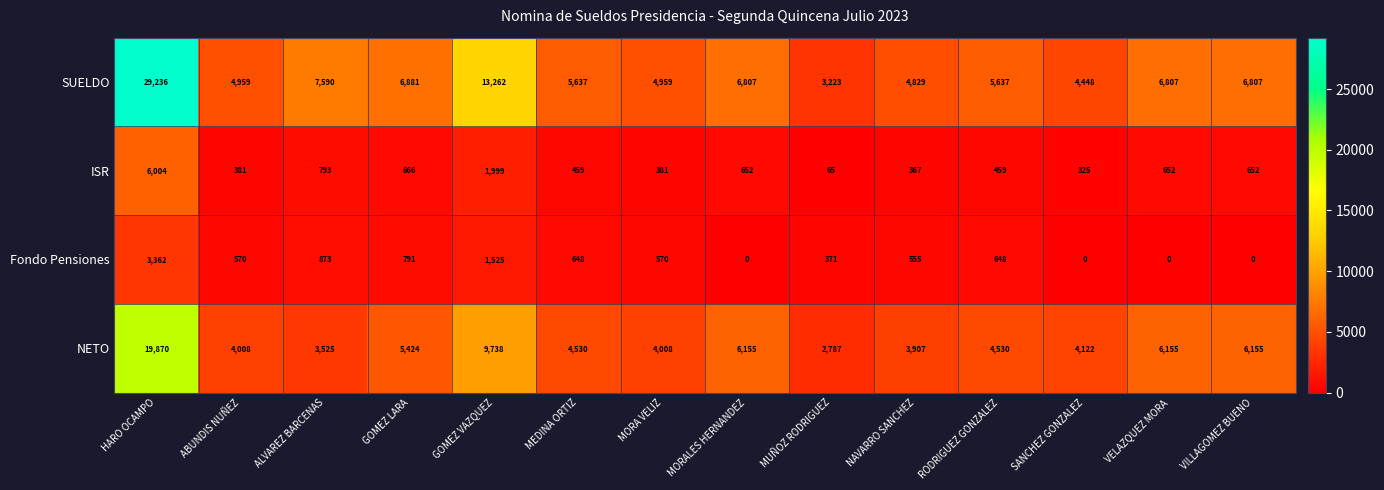

Which series has the largest total across all categories?

SUELDO